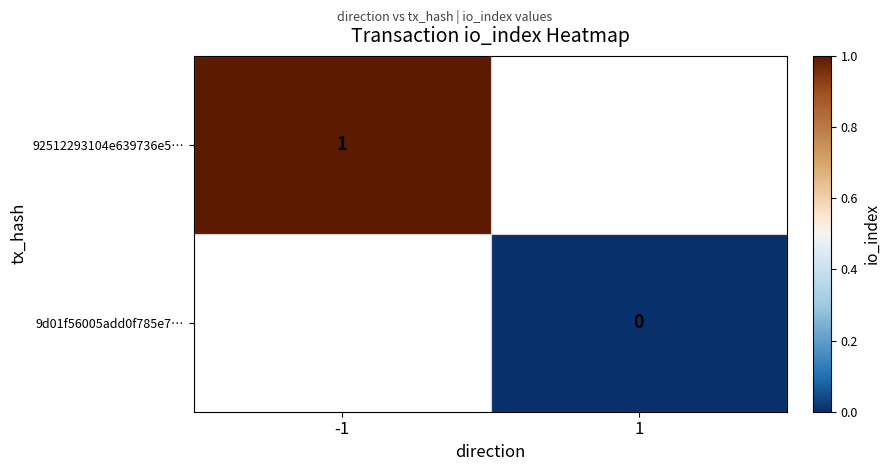

The 92512293104e639736e5… series shows 1.6 at -1. True or false?

False